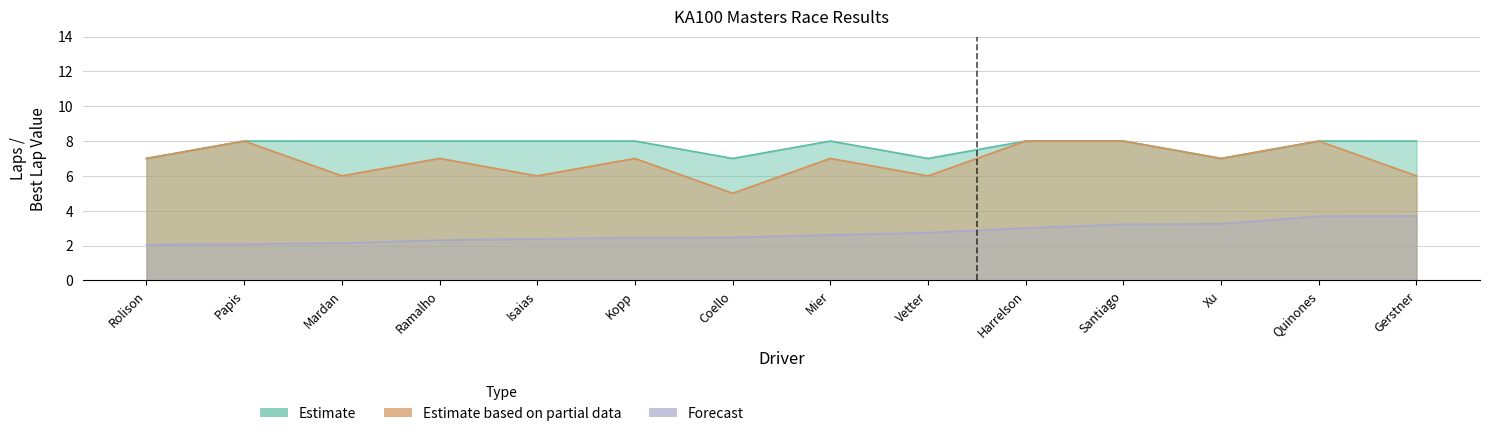

Rank the series at Coello from lowest to highest value.

Best Lap time, Best Lap, Total Laps